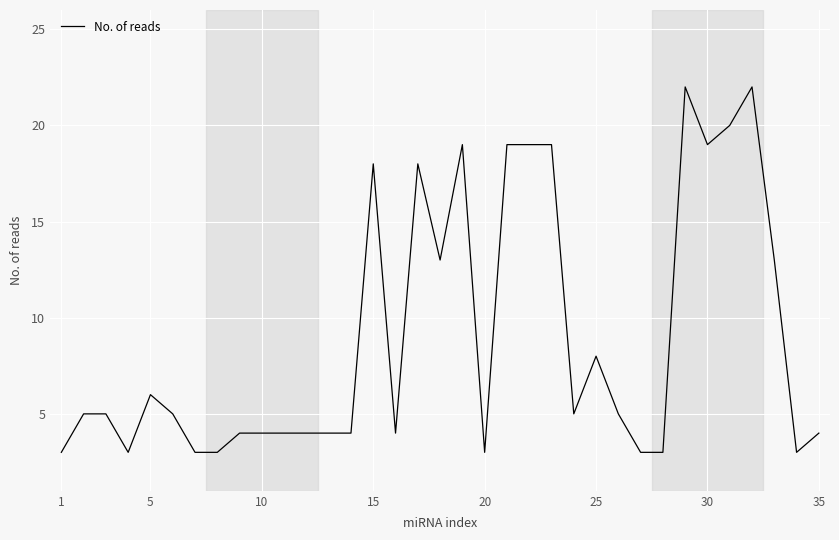

What is the greatest value displayed?

22